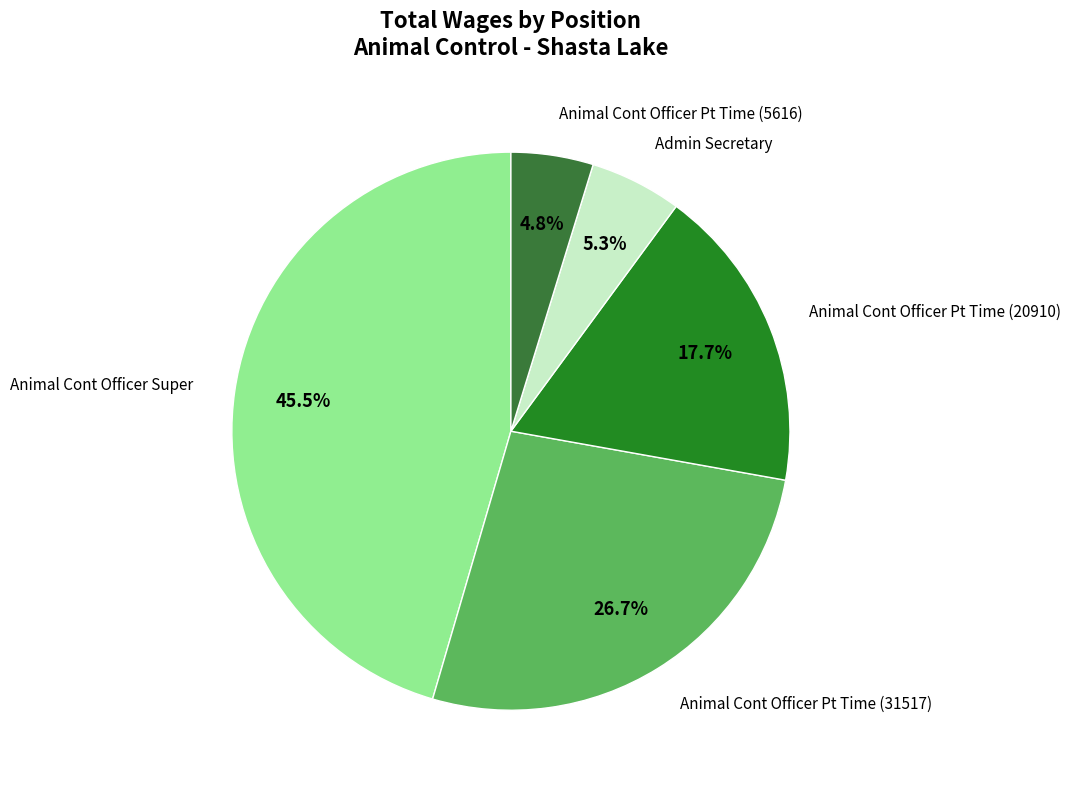

Rank the categories by value from highest to lowest.

Animal Cont Officer Super, Animal Cont Officer Pt Time (31517), Animal Cont Officer Pt Time (20910), Admin Secretary, Animal Cont Officer Pt Time (5616)